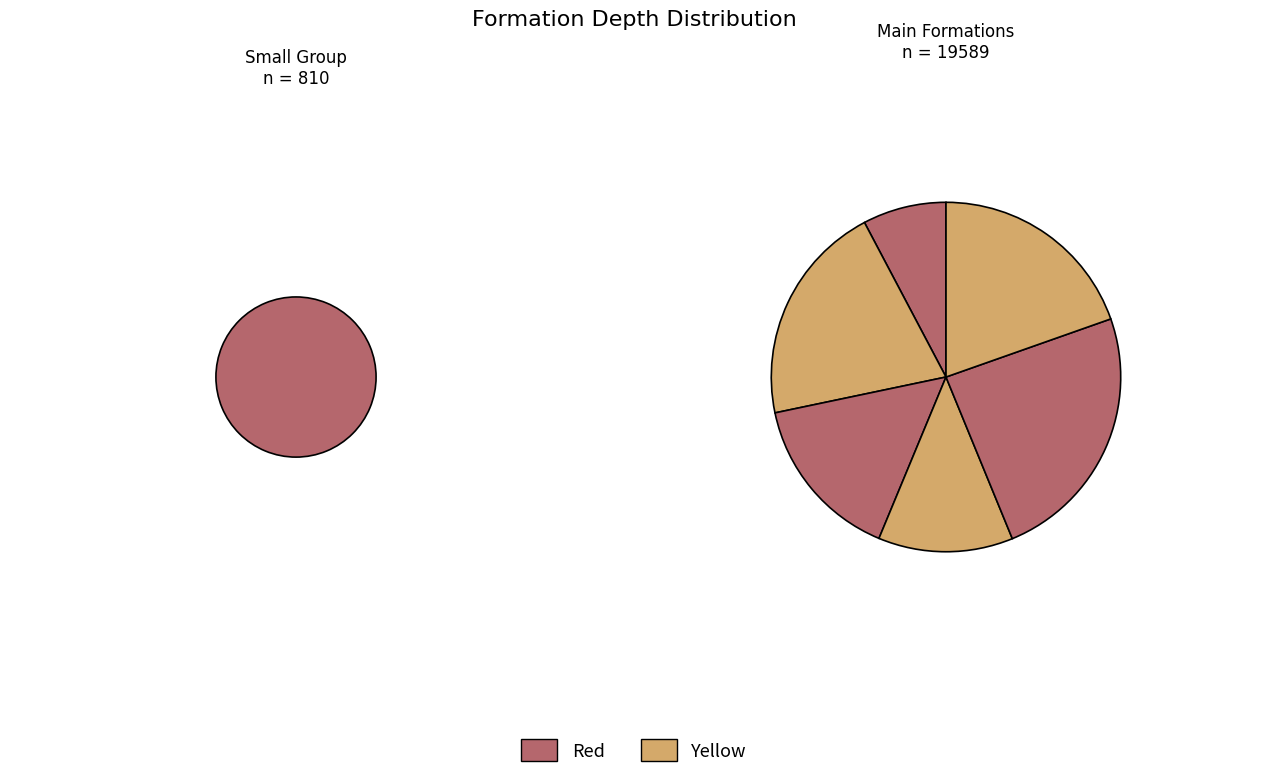

Is there any slice that represents more than half of the pie?

No